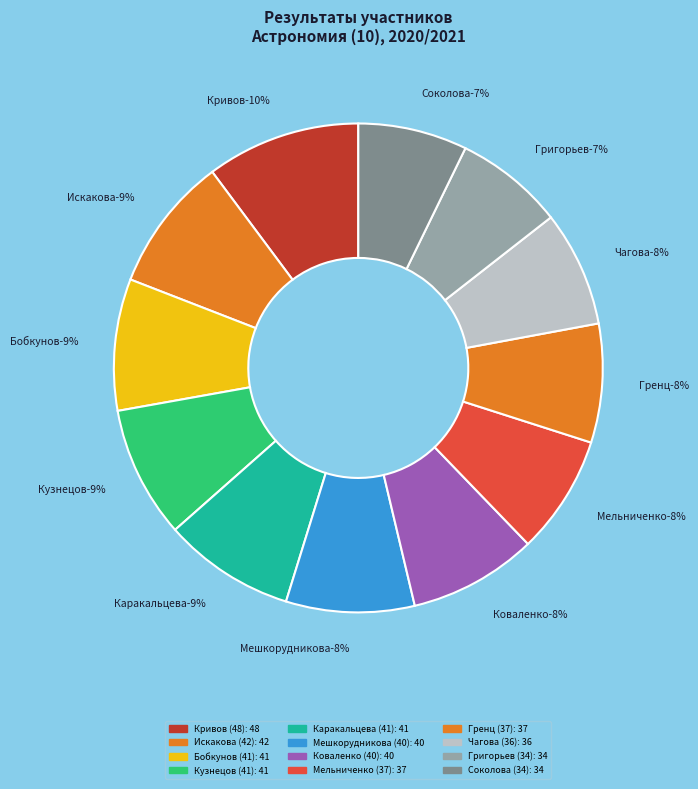

To the nearest percent, what is the difference between the Искакова (42) and Чагова (36) slice percentages?

1%